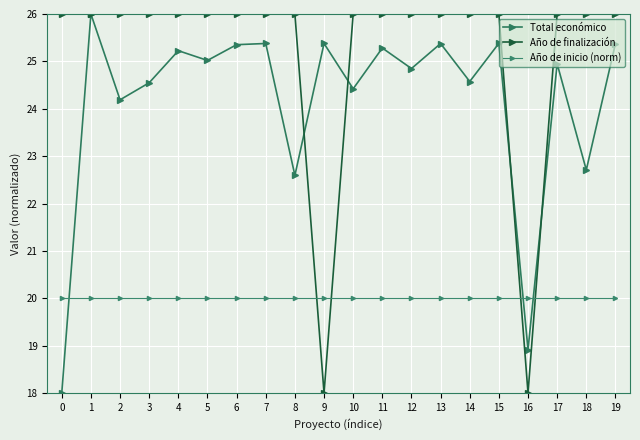

At which category is the sum across all series the highest?

1